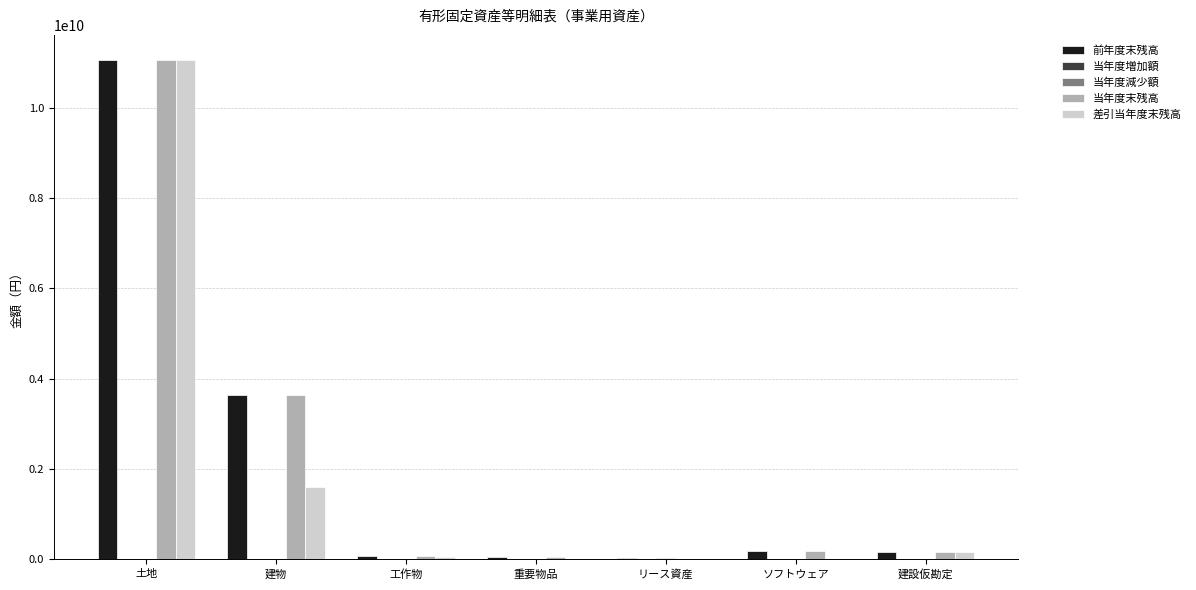

What value does the 当年度末残高 series have at ソフトウェア, to the nearest 50?

188606300